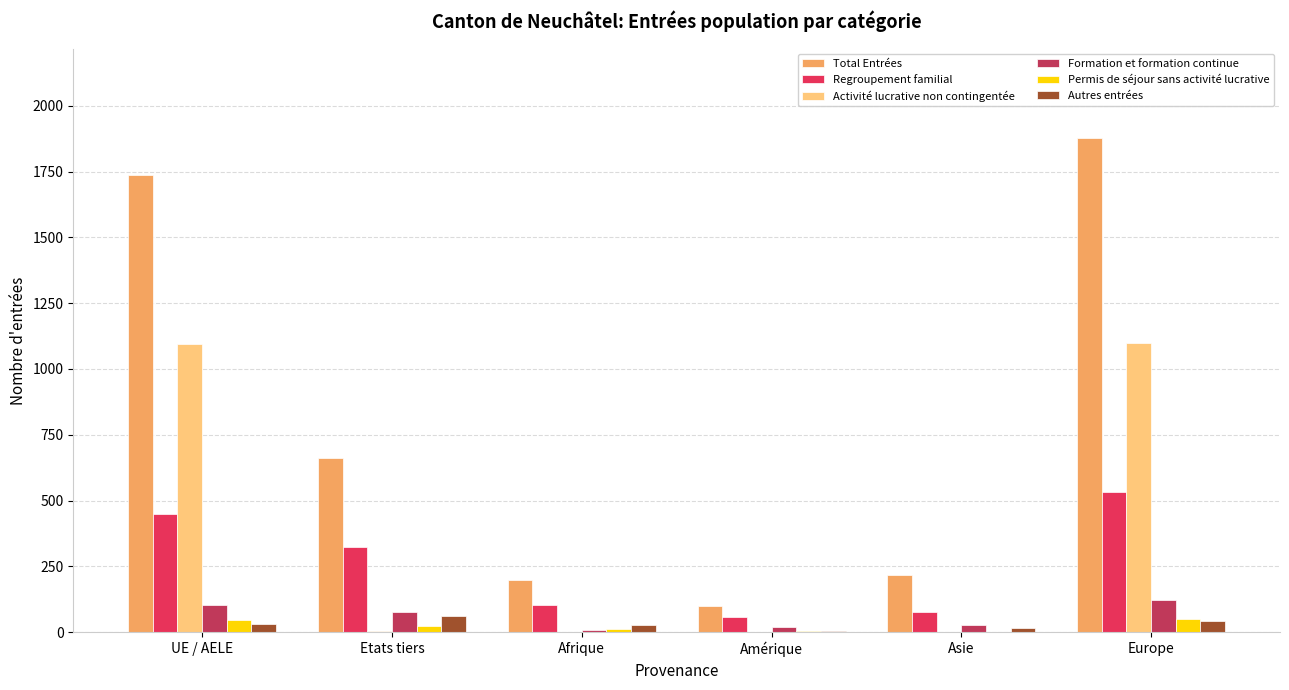

Does the chart contain stacked bars?

No